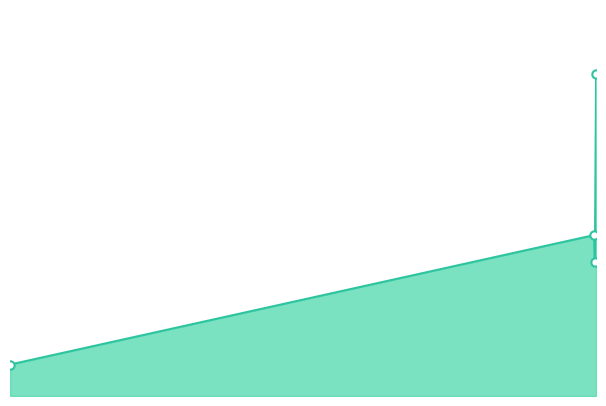

What is the label of the 3rd point from the left?

2019-04-26 23:24:28